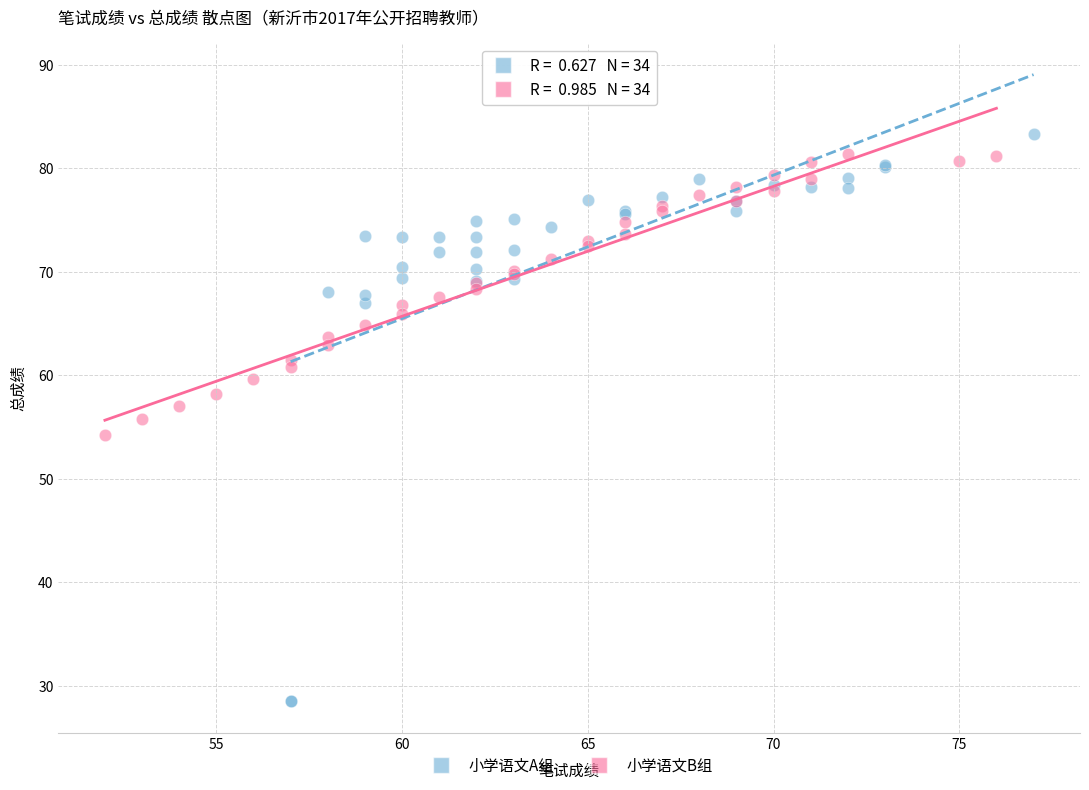

Which series contains the highest Y value?

小学语文A组